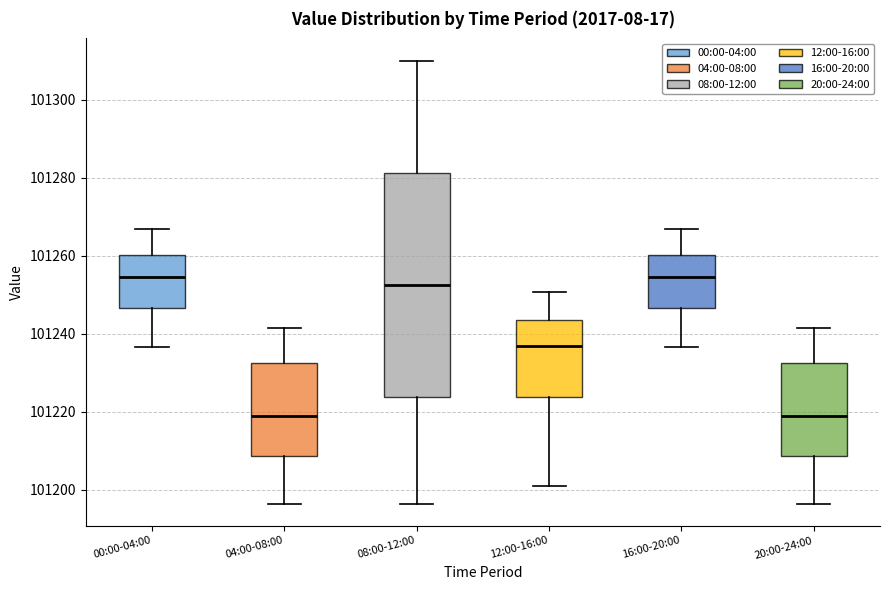

Where does the upper whisker of the box for 08:00-12:00 end on the y-axis? The values are not printed on the chart, so give them approximately, as read against the axis.

101310